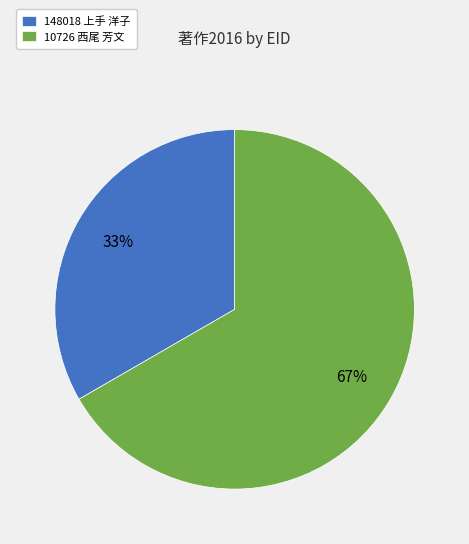

Is there a majority slice in this chart?

Yes